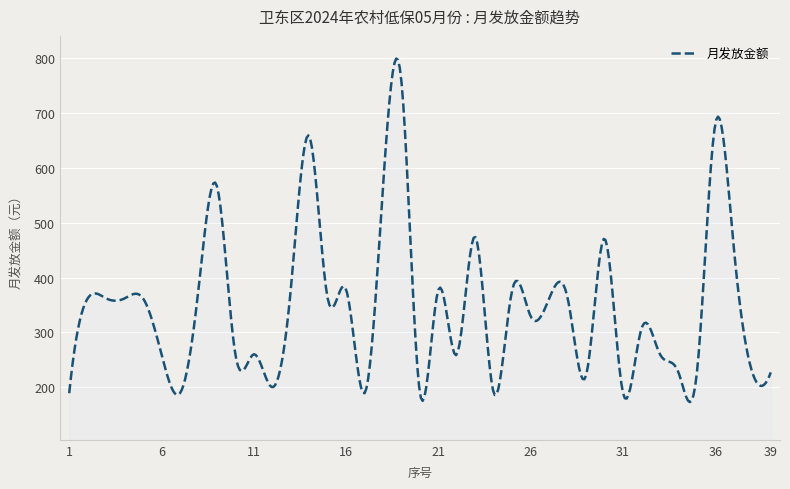

What is the difference between the maximum and minimum values?

626.9